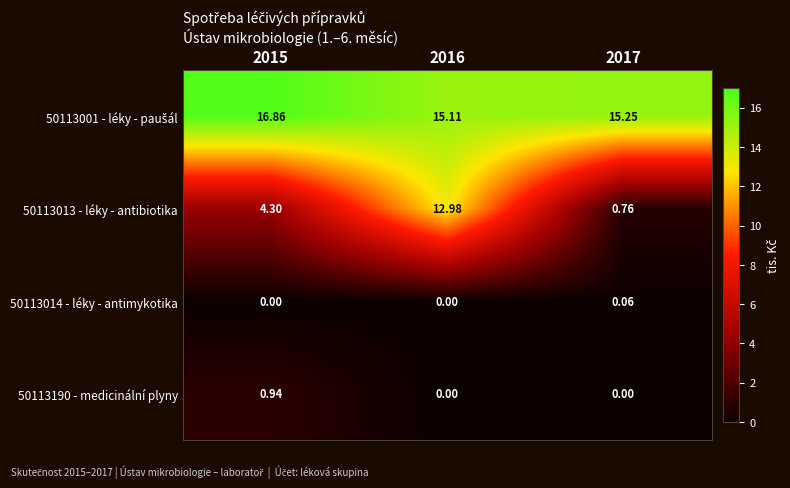

Rank the series by their maximum value, from lowest to highest.

50113014 - léky - antimykotika, 50113190 - medicinální plyny, 50113013 - léky - antibiotika, 50113001 - léky - paušál